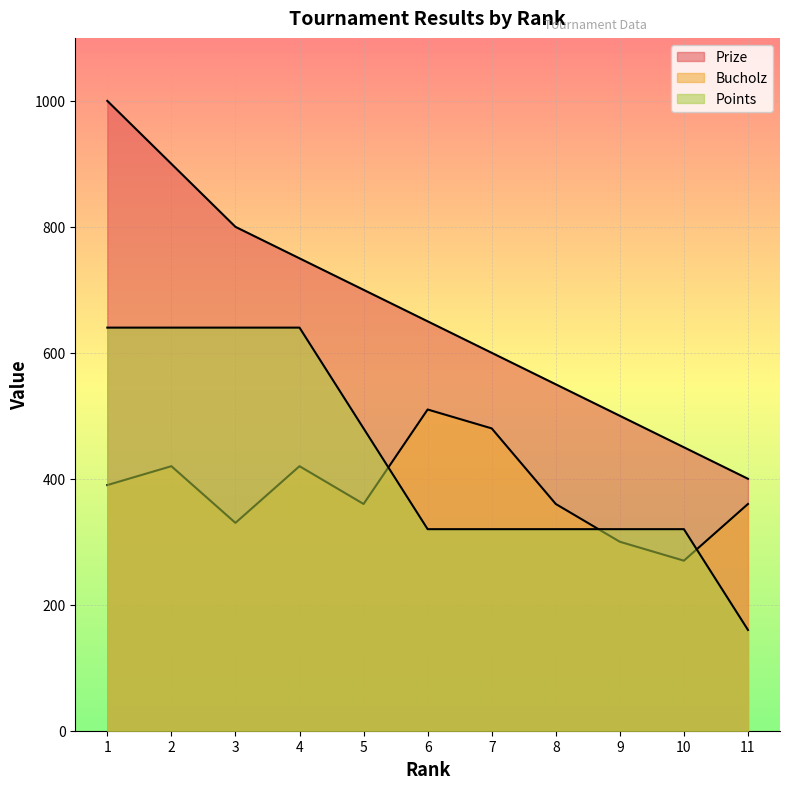

At which category is the sum across all series the highest?

1